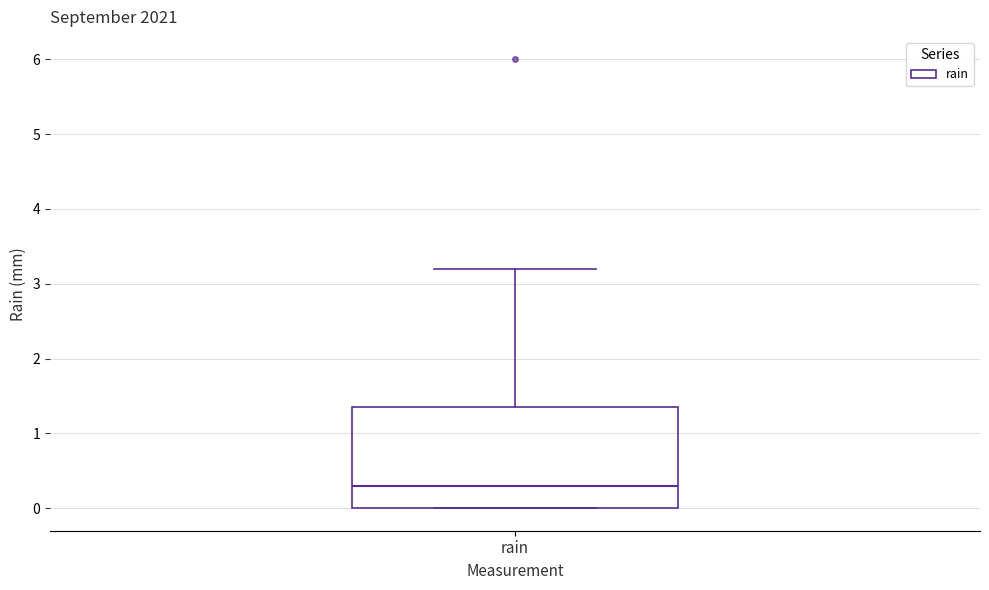

Where does the upper whisker of the box for rain end on the y-axis? The values are not printed on the chart, so give them approximately, as read against the axis.

3.2